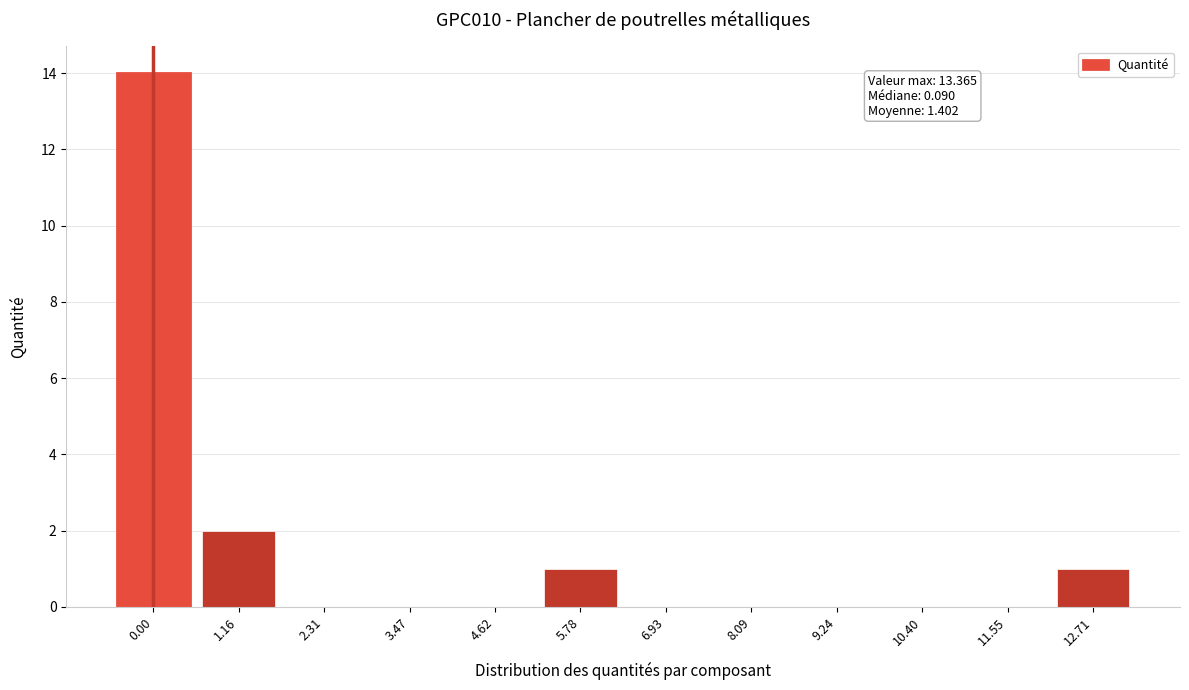

Reading right to left, extract all data points from this chart.

12.71=1	11.55=0	10.40=0	9.24=0	8.09=0	6.93=0	5.78=1	4.62=0	3.47=0	2.31=0	1.16=2	0.00=14